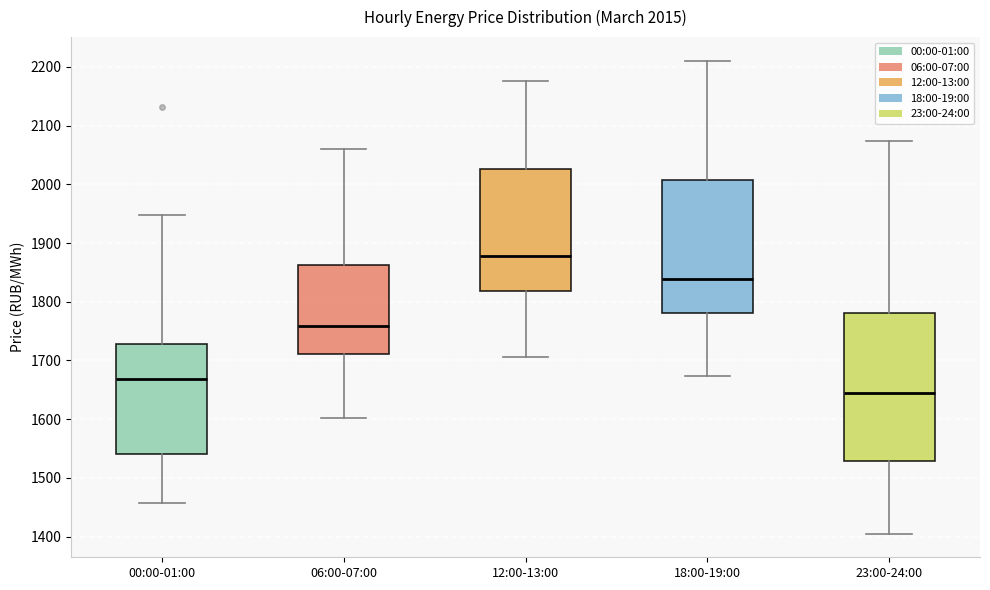

Which box's median line is the highest?

12:00-13:00